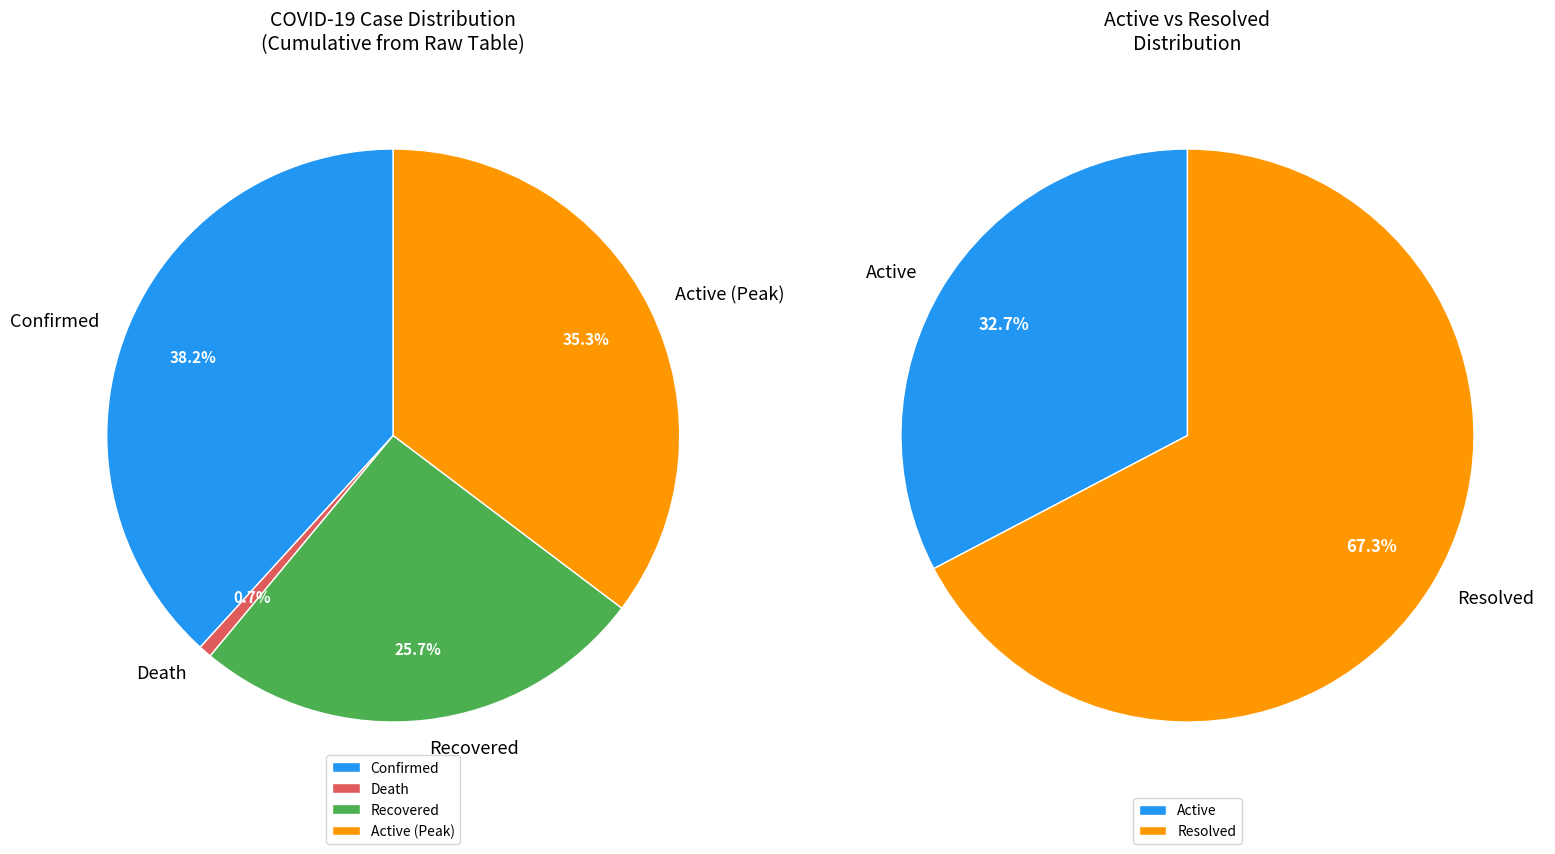

To the nearest percent, what is the average slice percentage?

25%